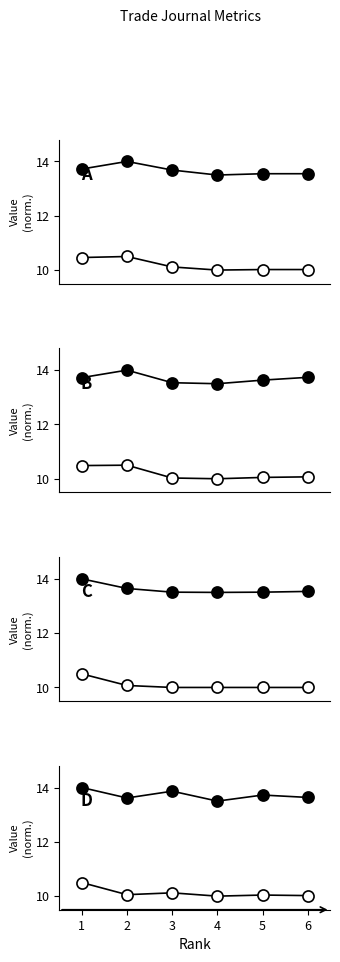

Is it true that open equals 10.1 at 2?

True